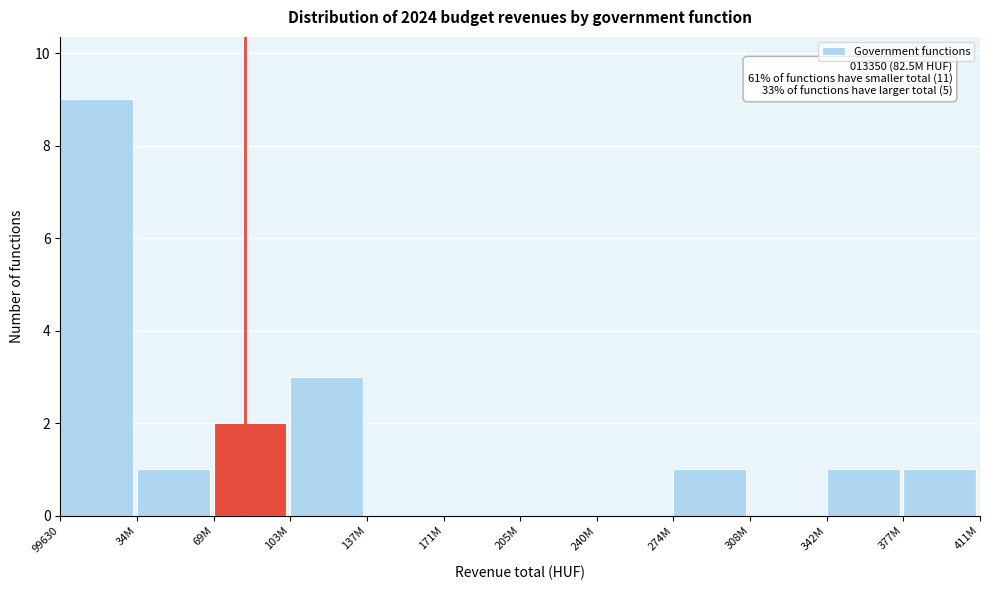

Reading left to right, transcribe all the data shown in this chart.

99630=9	34M=1	69M=2	103M=3	137M=0	171M=0	205M=0	240M=0	274M=1	308M=0	342M=1	377M=1